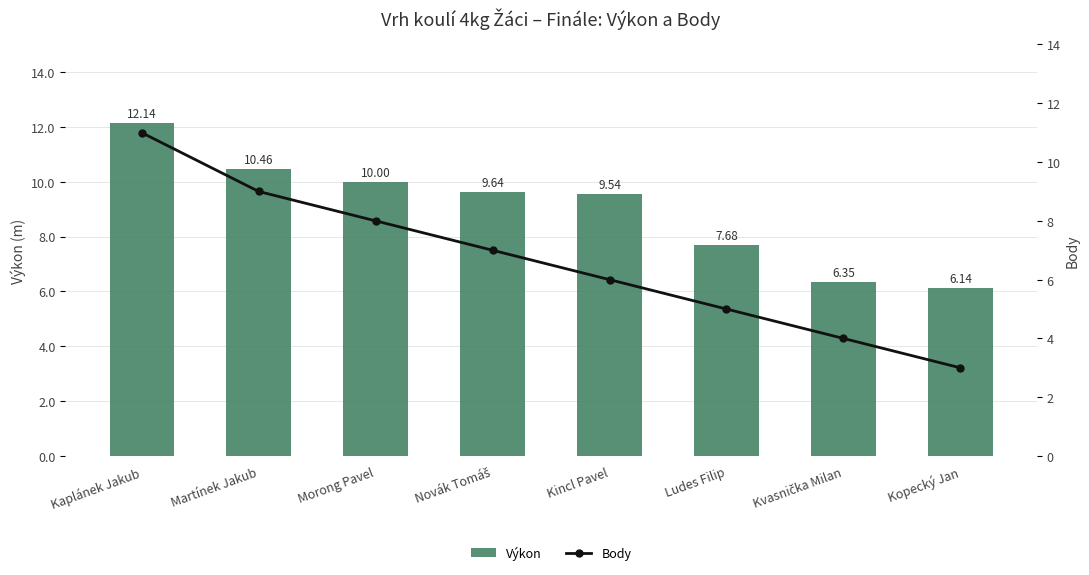

What is the average value of the Body series?

6.6